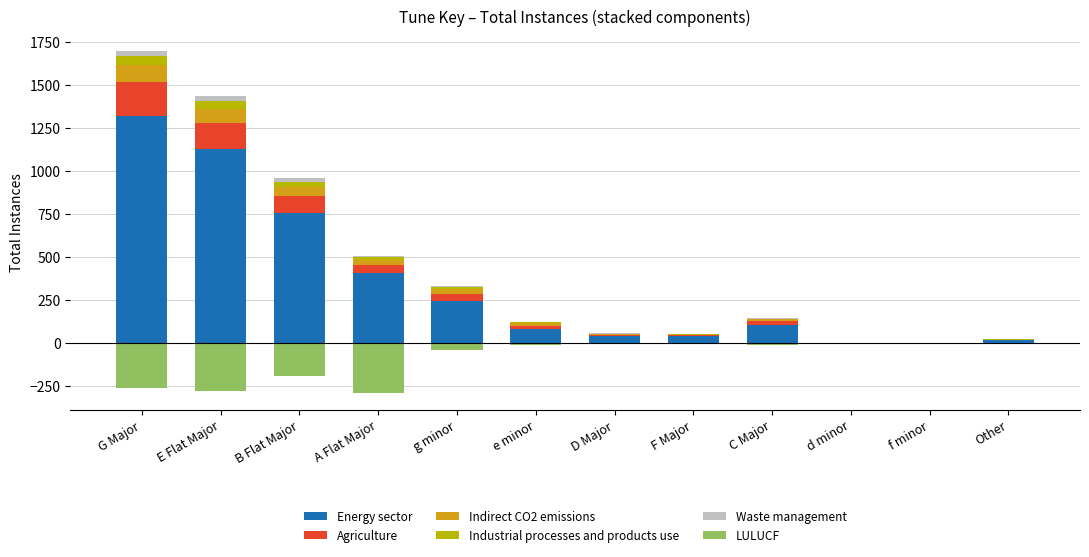

How many bars are there in each group?

6